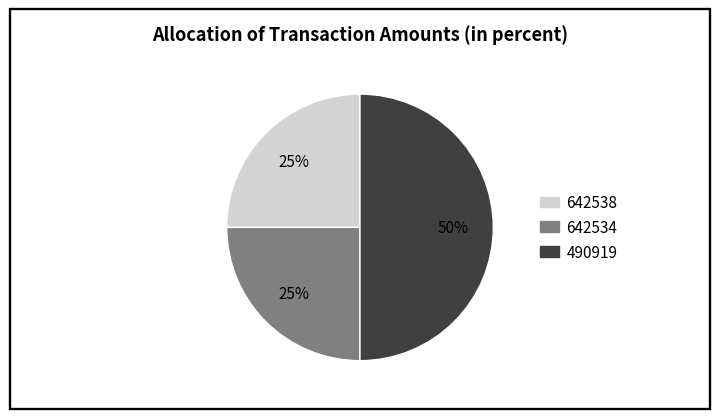

Count the number of slices in the pie.

3